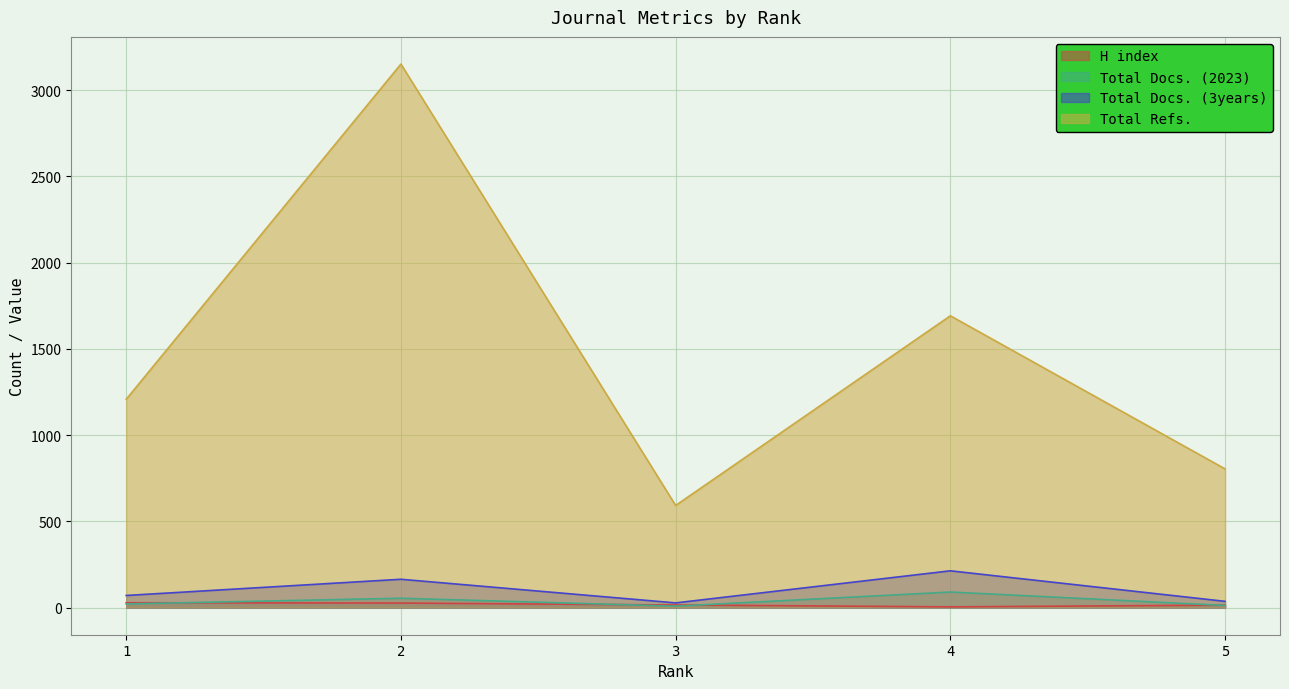

Does the chart display data point markers on the line(s)?

No